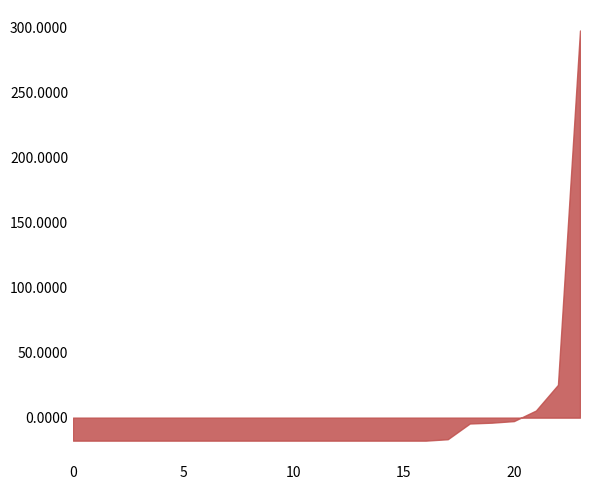

What is the greatest value displayed?

297.3